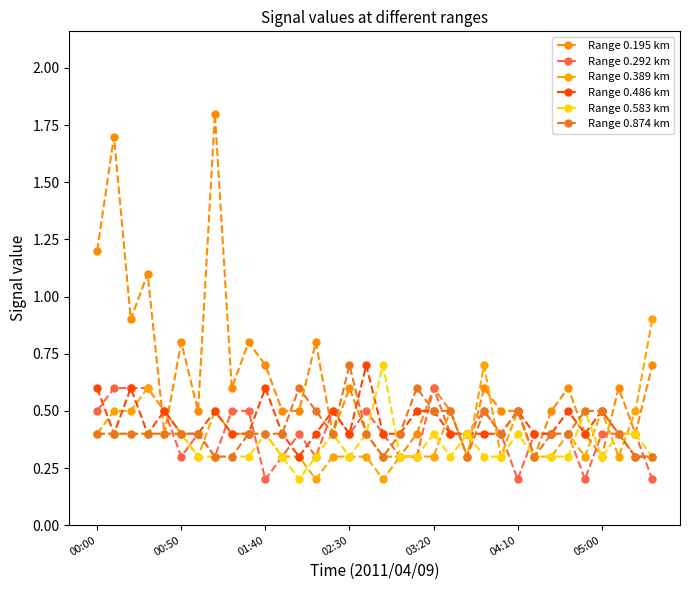

Count the number of data series in this chart.

6